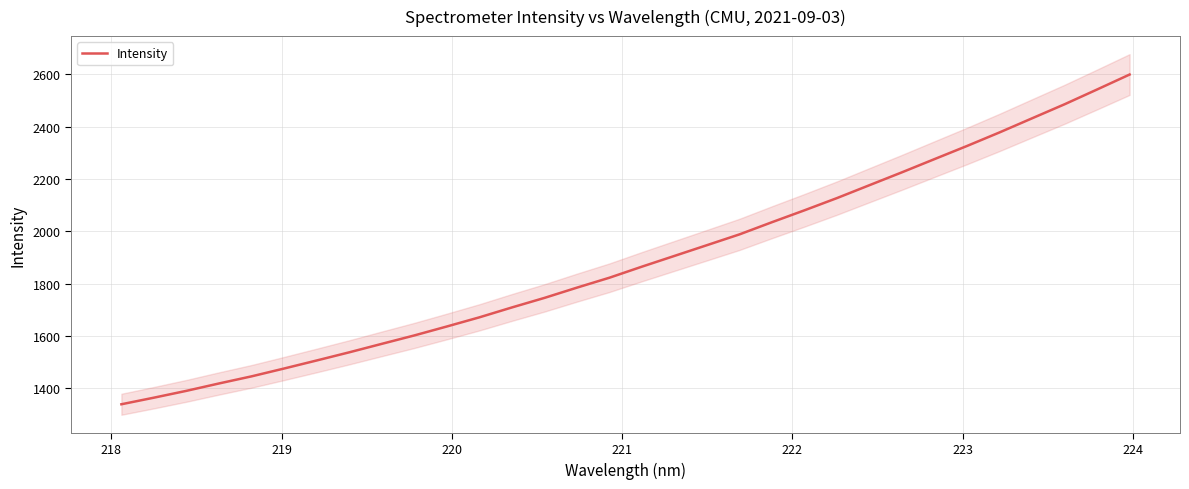

What is the difference between the second highest and second lowest values?

1177.8